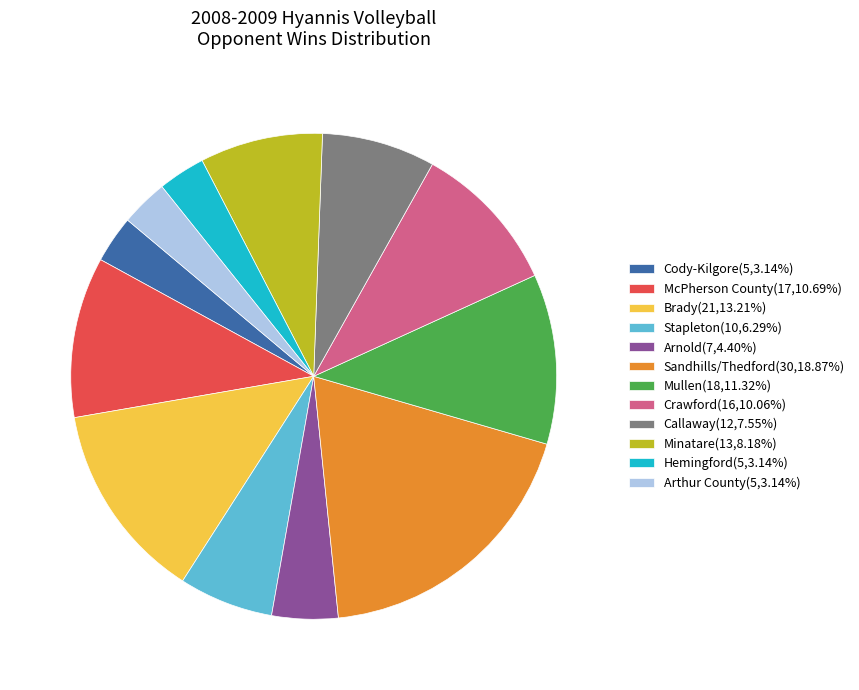

Do Cody-Kilgore(5,3.14%) and Hemingford(5,3.14%) together represent more than half of the pie?

No